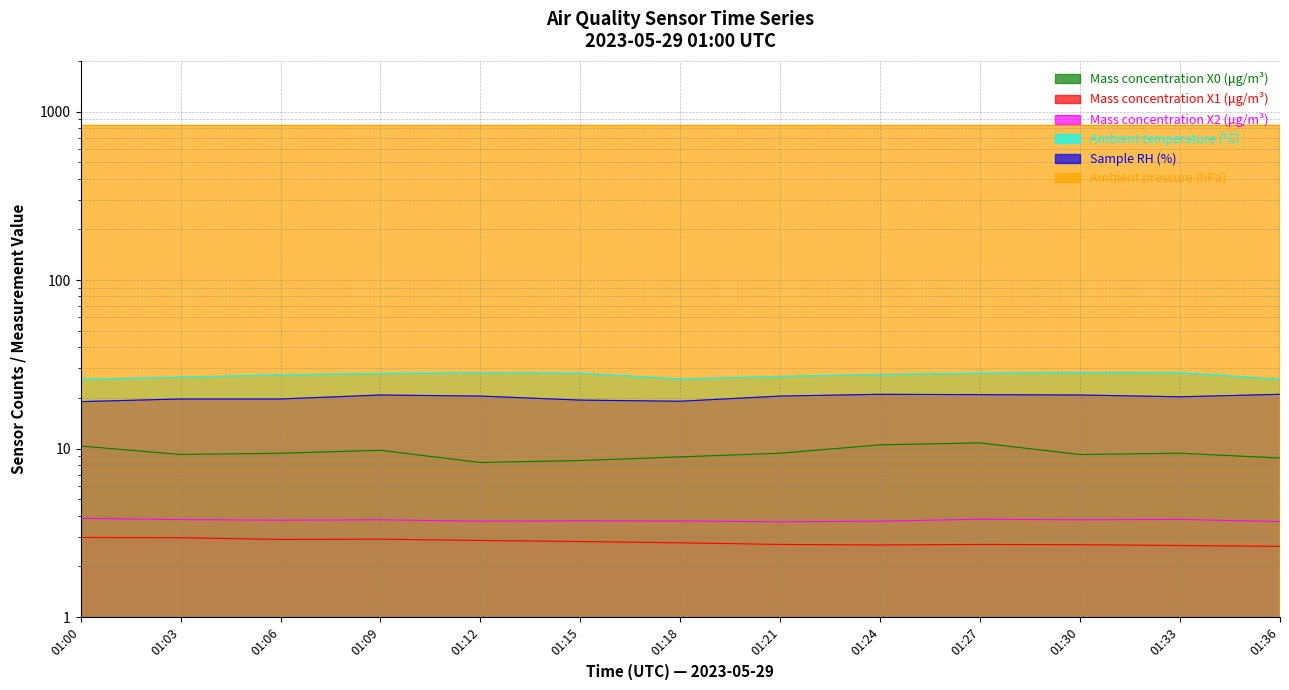

Rank the series at 01:18 from highest to lowest value.

Ambient pressure (hPa), Ambient temperature (°C), Sample RH (%), Mass concentration X0 (μg/m³), Mass concentration X2 (μg/m³), Mass concentration X1 (μg/m³)